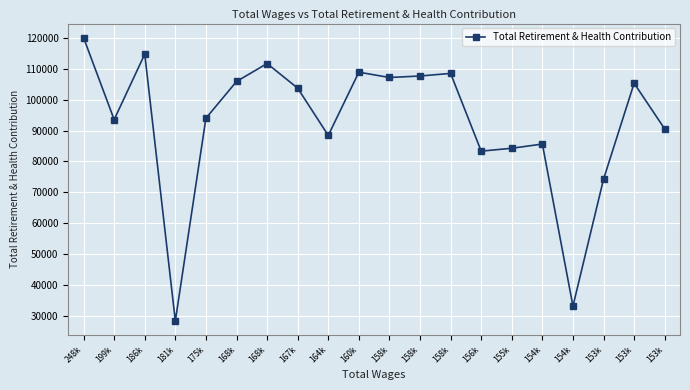

Rank the categories by value from highest to lowest.

248k, 186k, 168k, 160k, 158k, 158k, 158k, 168k, 153k, 167k, 175k, 199k, 153k, 164k, 154k, 155k, 156k, 153k, 154k, 181k